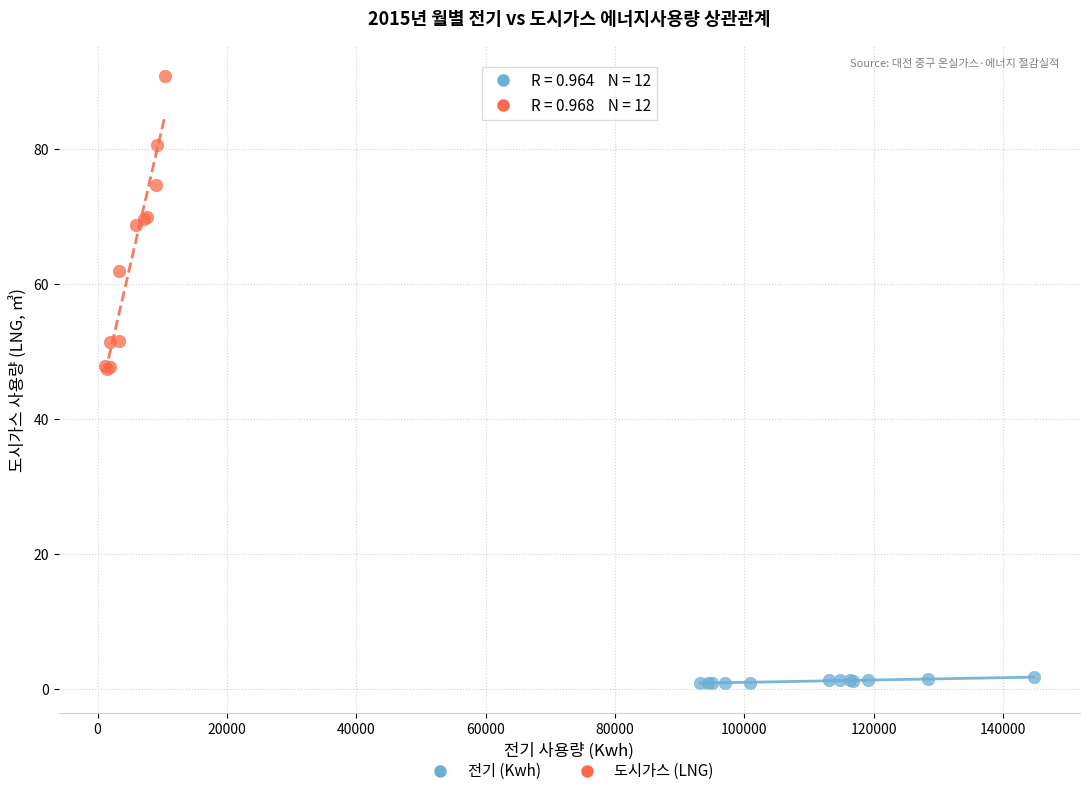

Which series reaches the minimum Y coordinate?

전기 (Kwh)